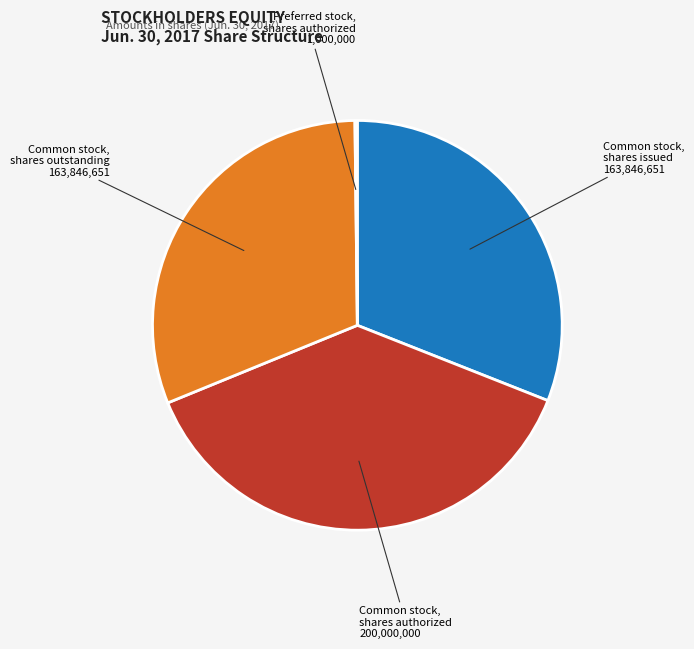

Does any single category account for the majority?

No